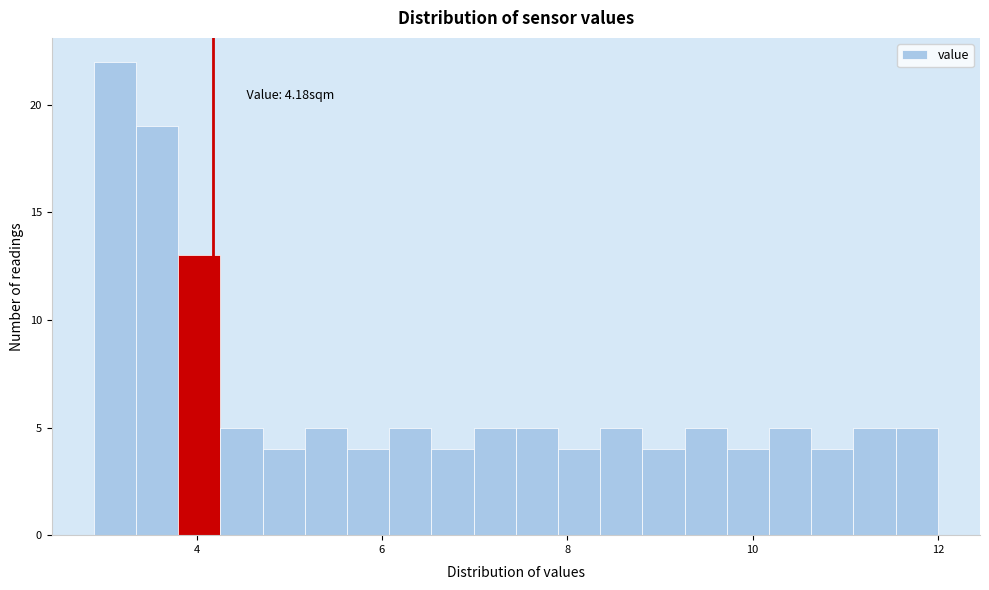

Around what value on the x-axis is the tallest bar? Give the approximate position of its centre, as read against the axis.

3.2